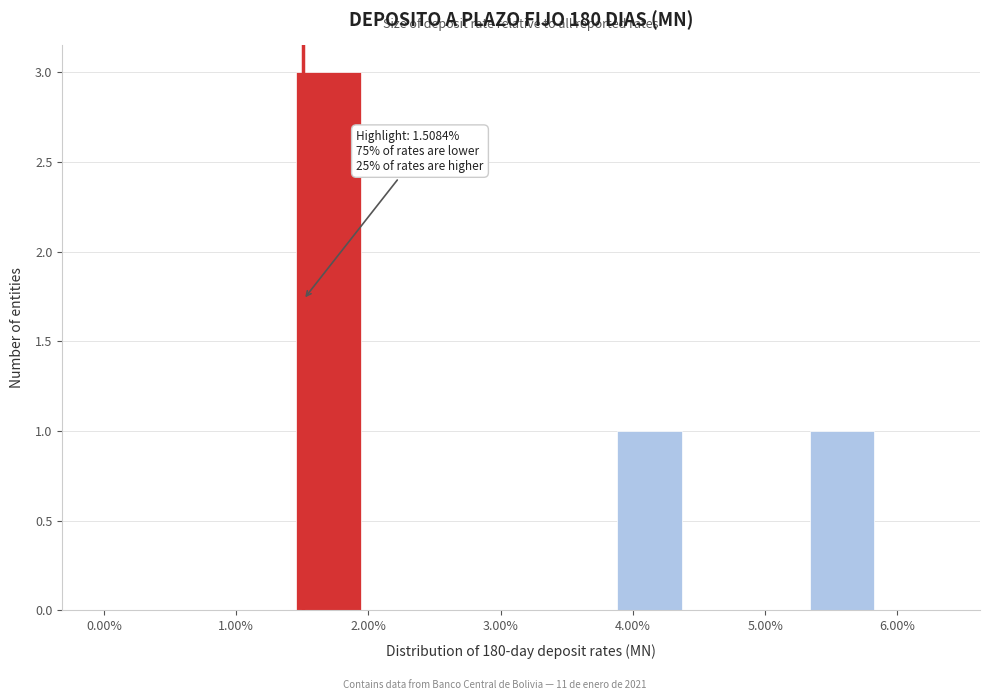

Which range on the x-axis has the tallest bar?

1.5 to 1.9